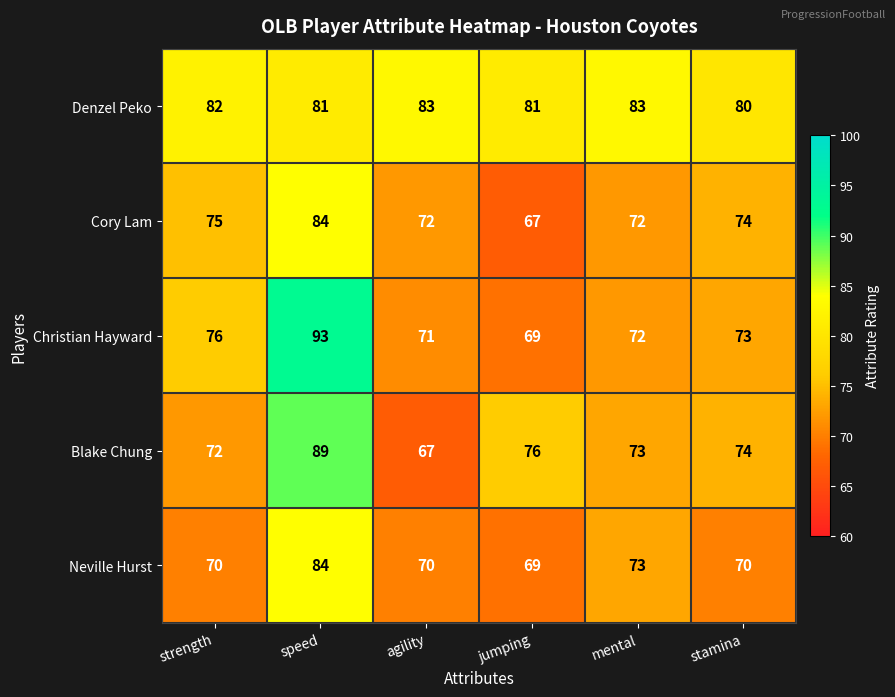

What is the minimum value for Blake Chung?

67